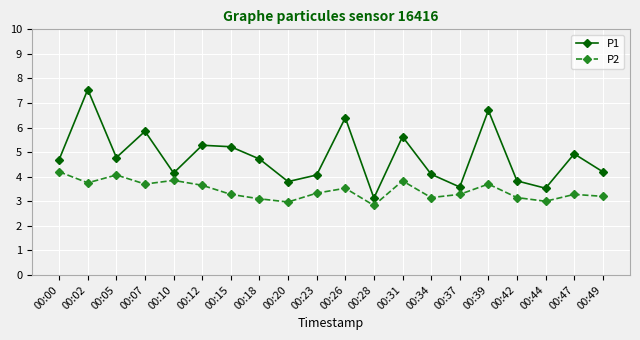

Does the chart display data point markers on the line(s)?

Yes